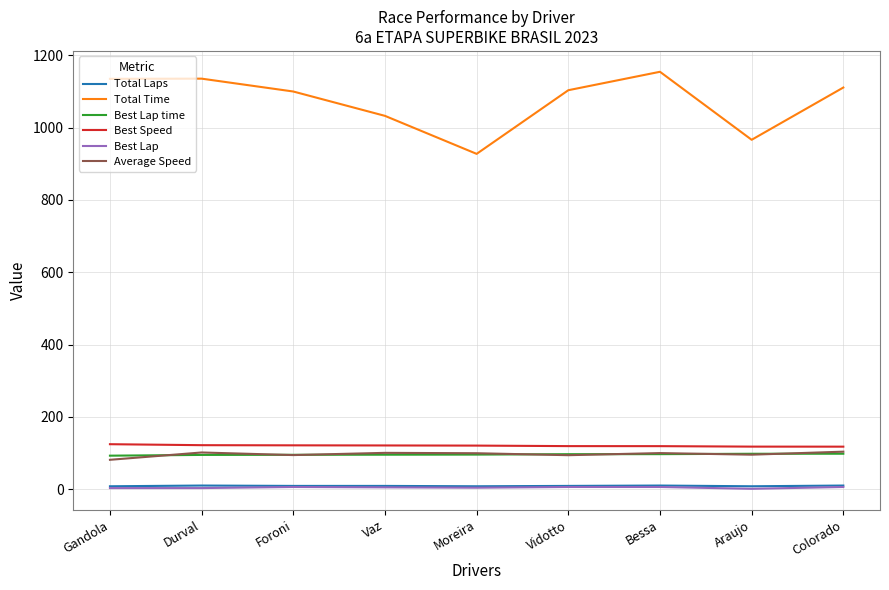

True or false: Best Lap and Average Speed intersect in this chart.

False